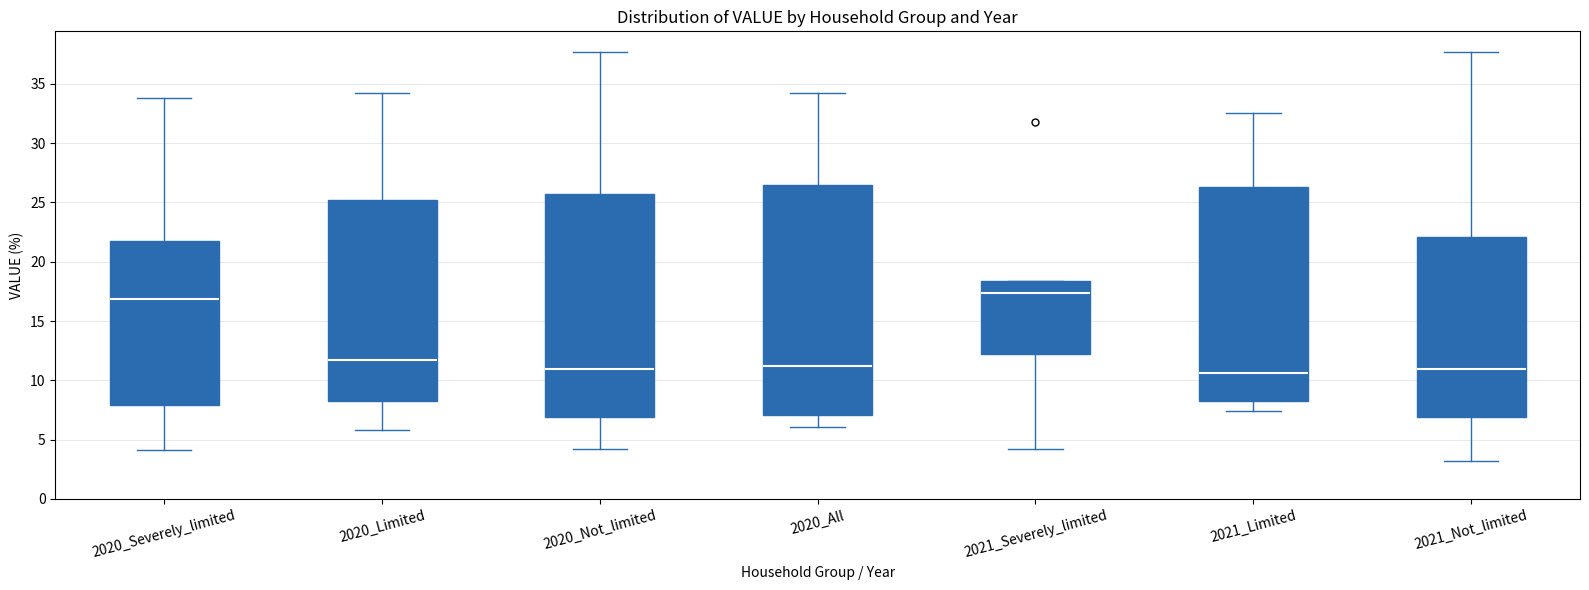

Which box has the highest median line?

2021_Severely_limited